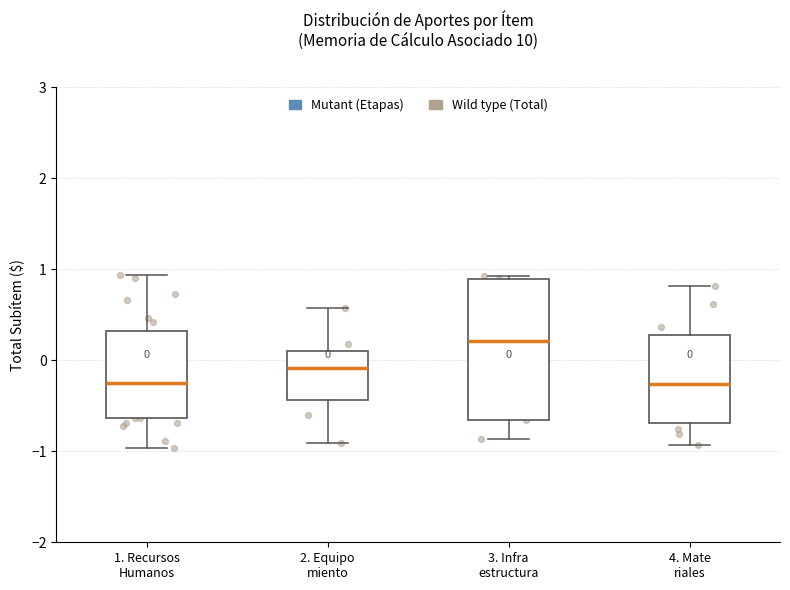

Comparing the boxes themselves (not the whiskers), which one is the tallest?

3. Infra estructura